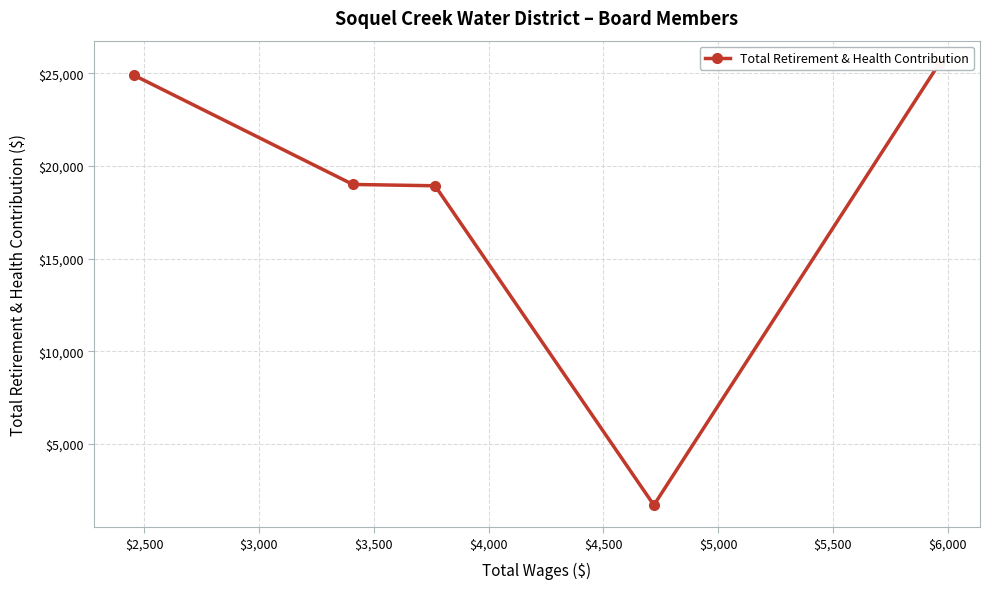

How many lines are shown in the chart?

1